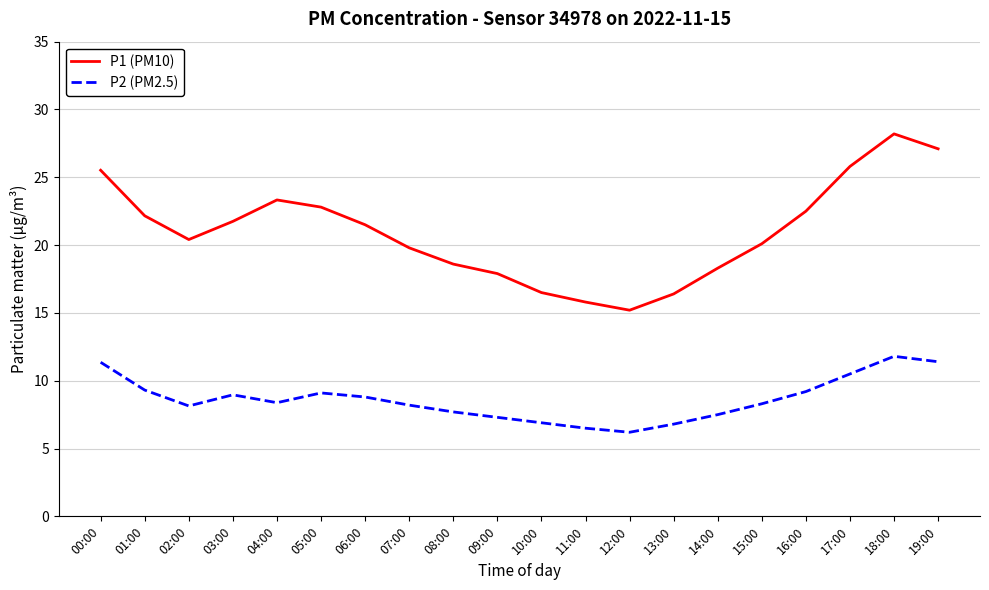

True or false: P2 (PM2.5) and P1 (PM10) intersect in this chart.

False